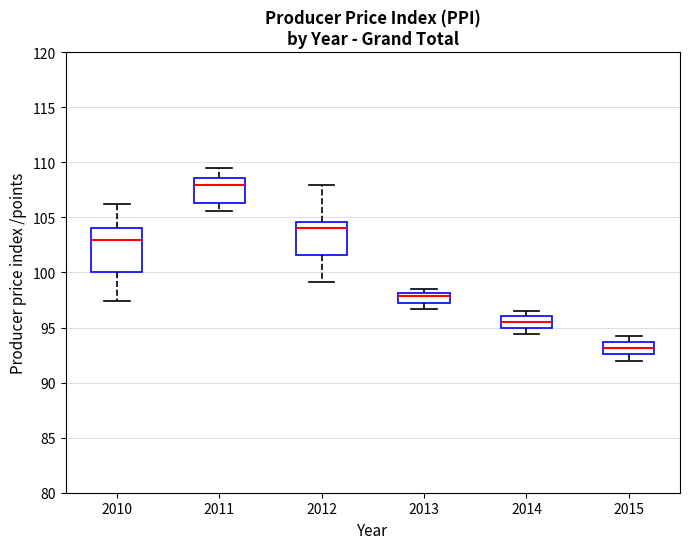

Which box is the tallest, from its lower edge to its upper edge?

2010